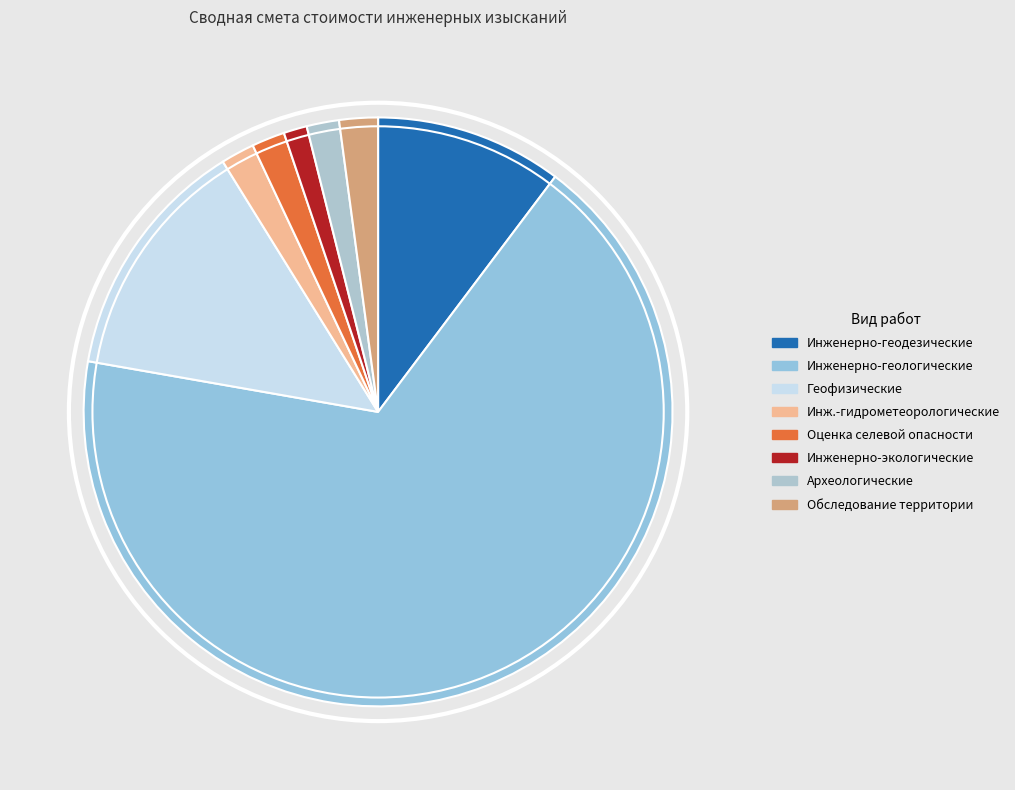

How many slices are in this pie chart?

8